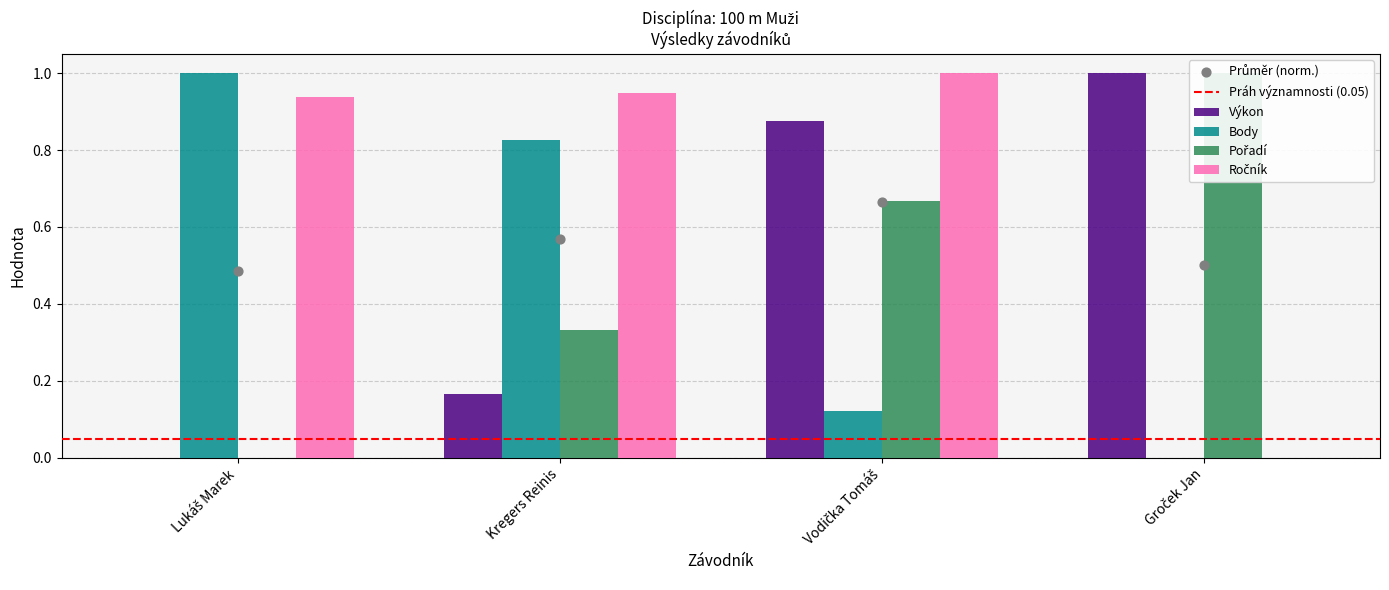

At how many categories does at least one series exceed 0?

4